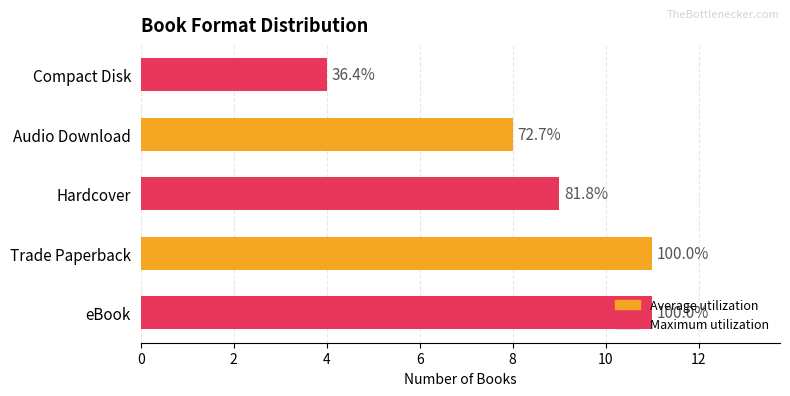

Does the chart contain any negative values?

No